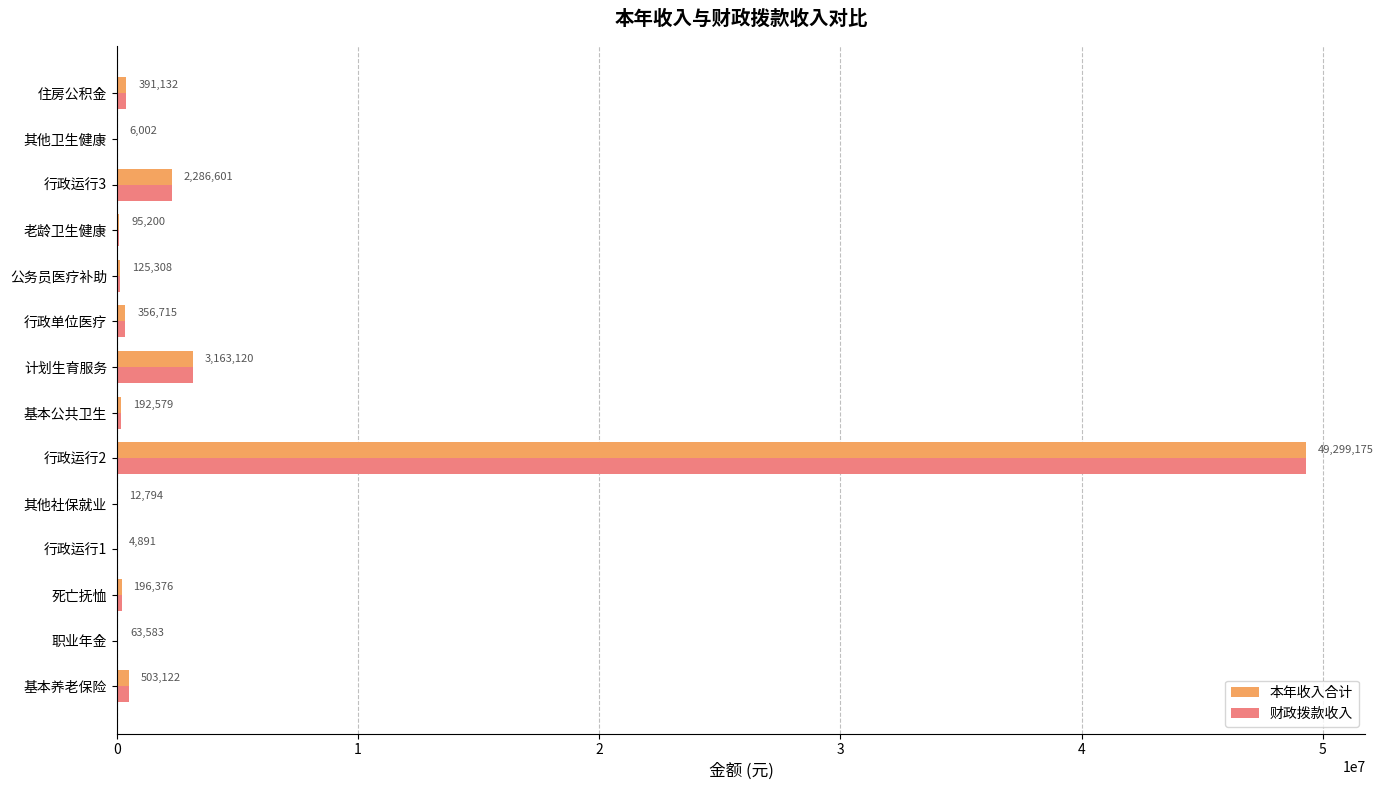

How many categories are shown in the chart?

14